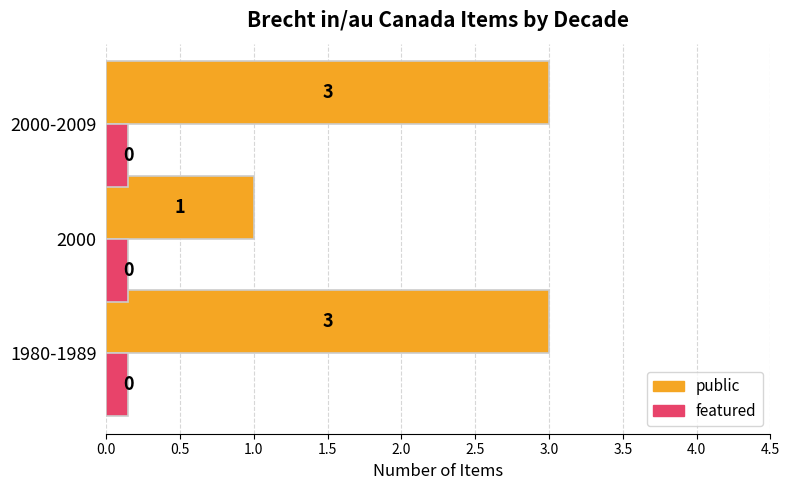

Rank the series by their average value, from lowest to highest.

featured, public